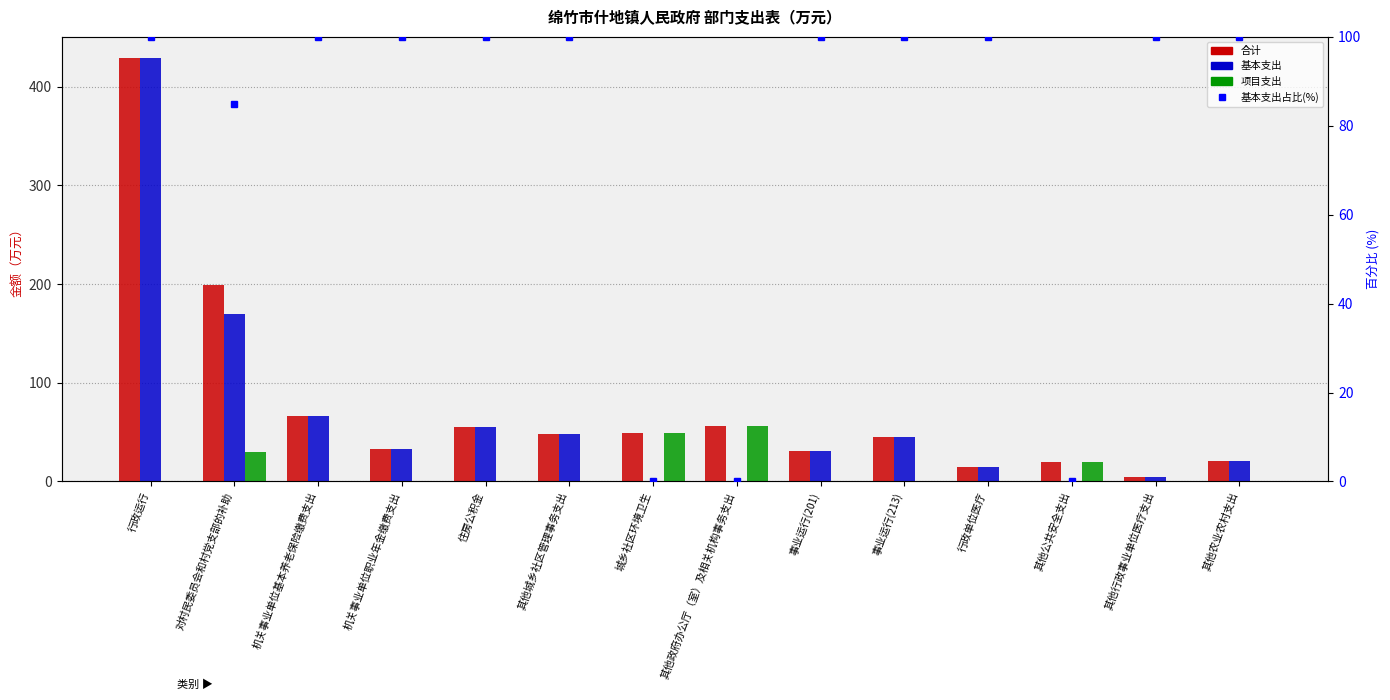

What is the label of the 3rd bar from the right?

其他公共安全支出